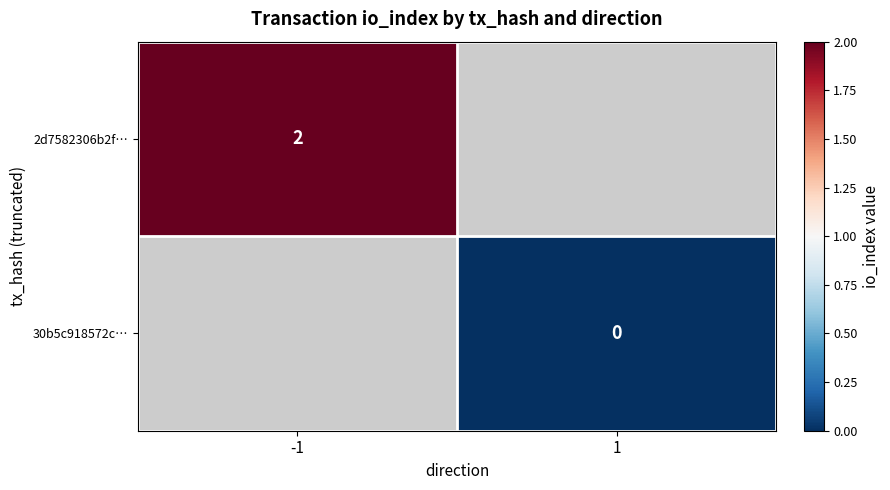

Which label corresponds to the largest value in the chart?

-1